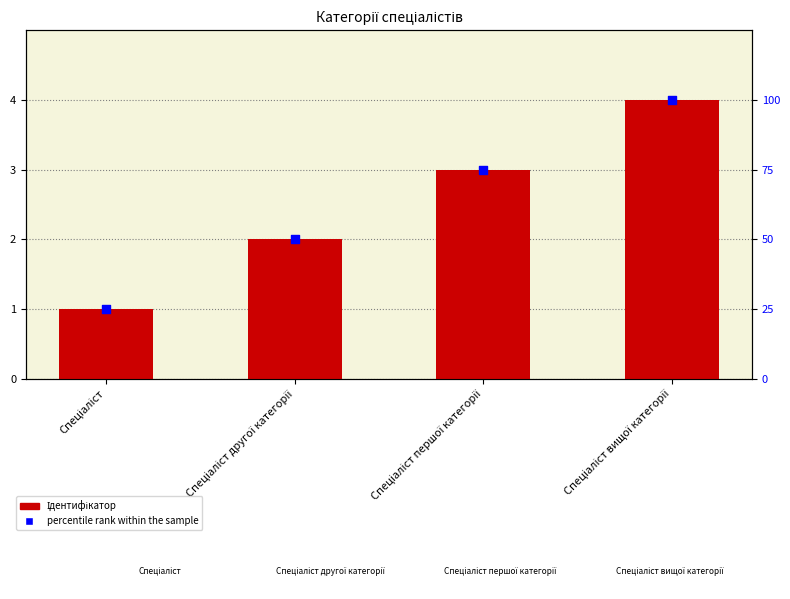

What are all the series names shown in the legend?

Ідентифікатор, percentile rank within the sample